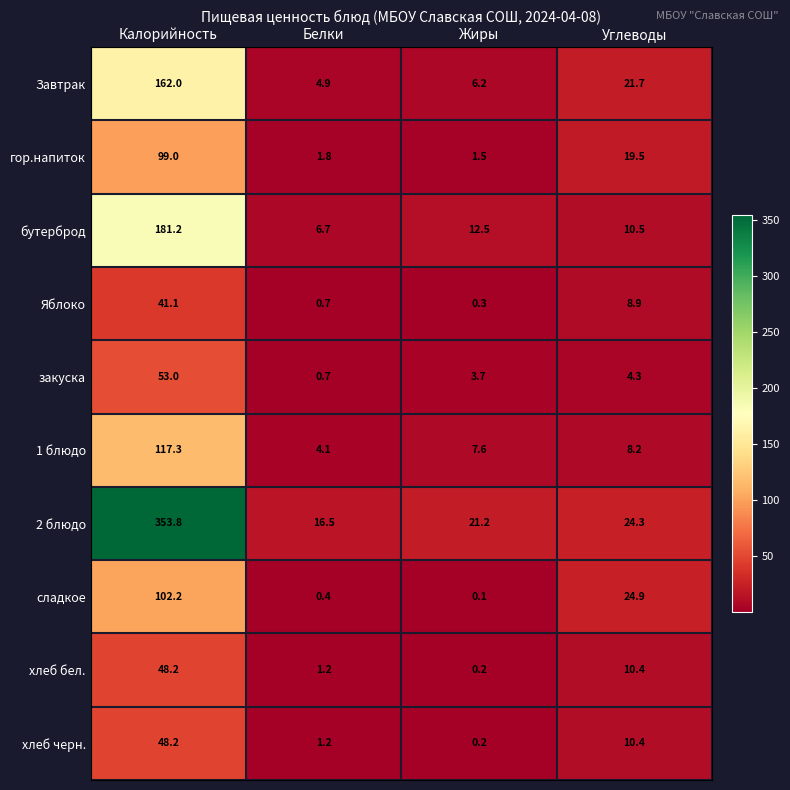

What is the spread (max minus min) of values at Жиры?

21.1